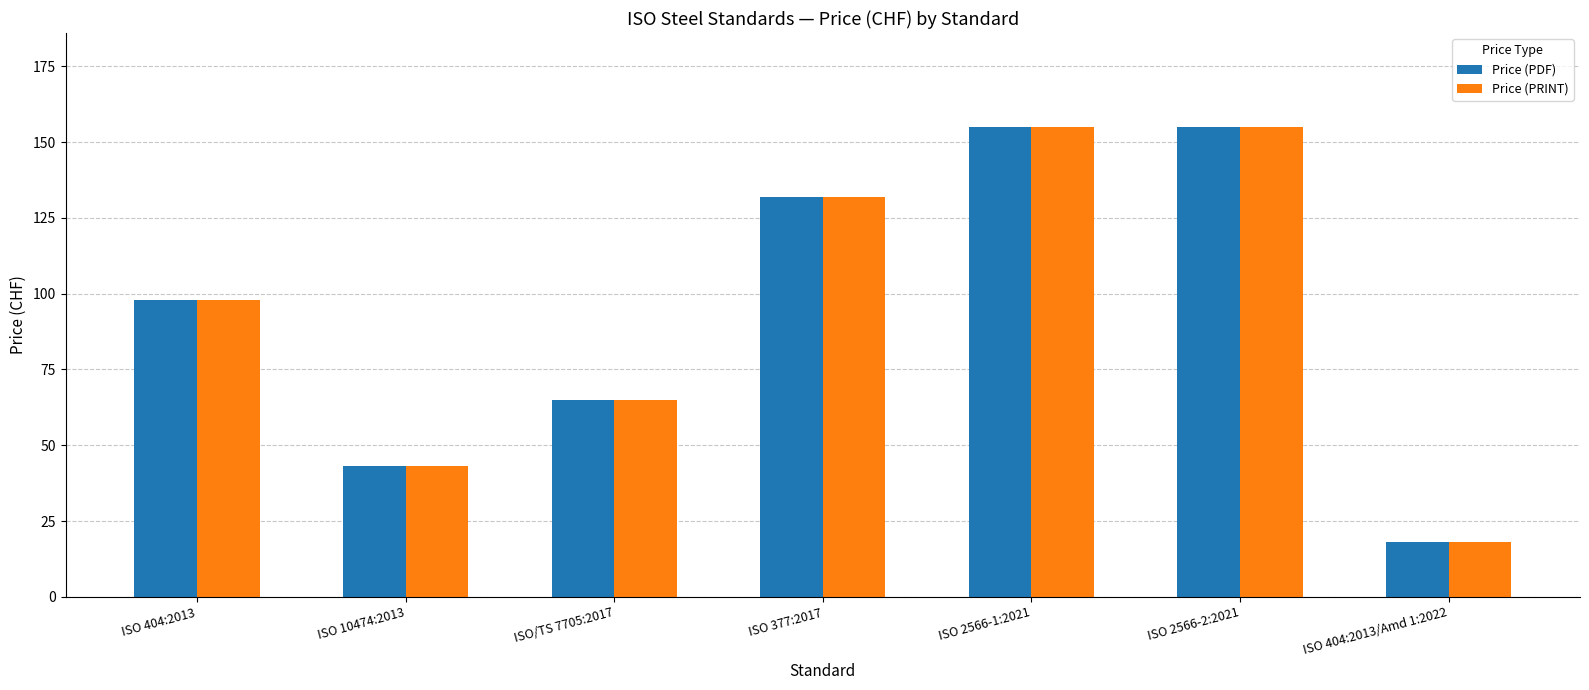

What is the maximum value for Price (PDF)?

155